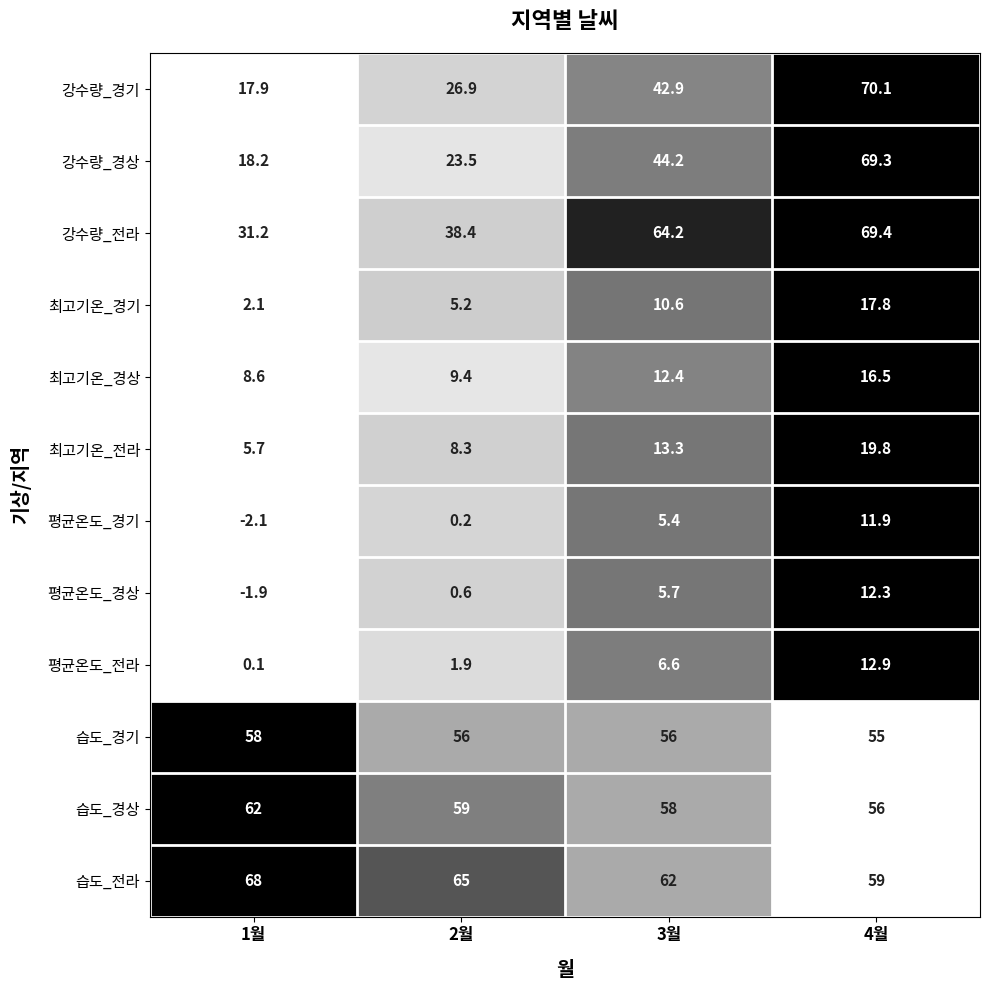

What is the spread (max minus min) of values at 2월?

64.8